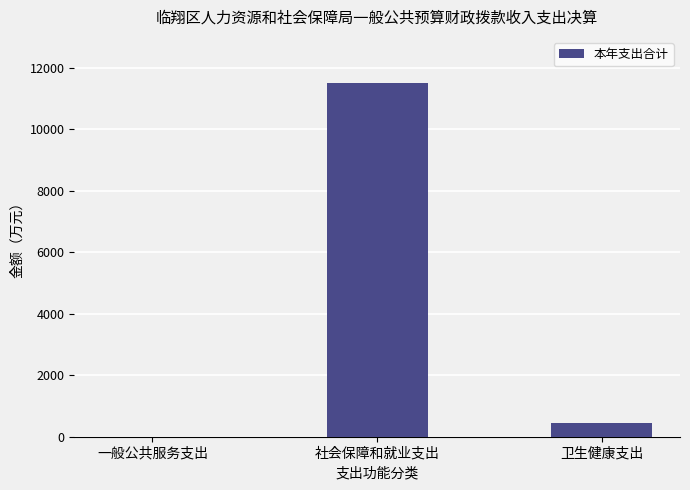

Between 一般公共服务支出 and 社会保障和就业支出, which is larger?

社会保障和就业支出